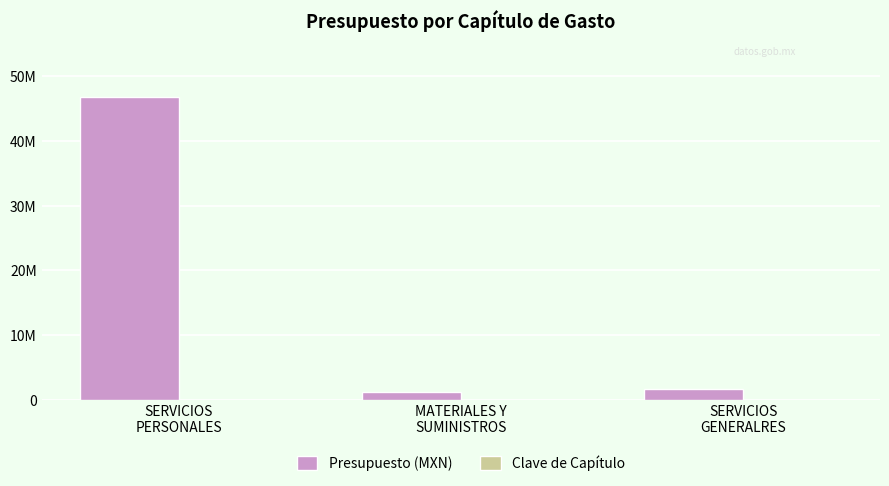

Where does the Clave de Capítulo series first go above 2000?

SERVICIOS
GENERALRES